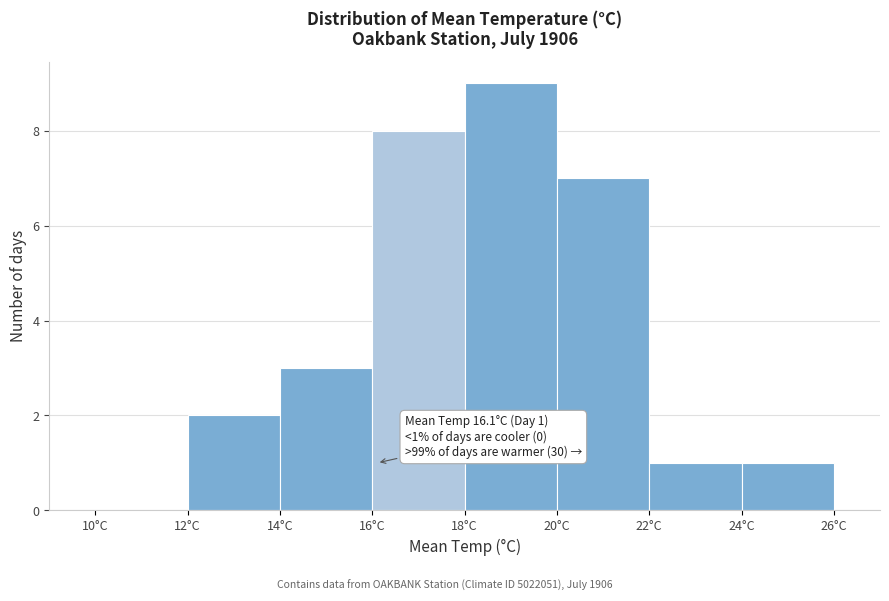

Which range on the x-axis has the tallest bar?

18 to 20